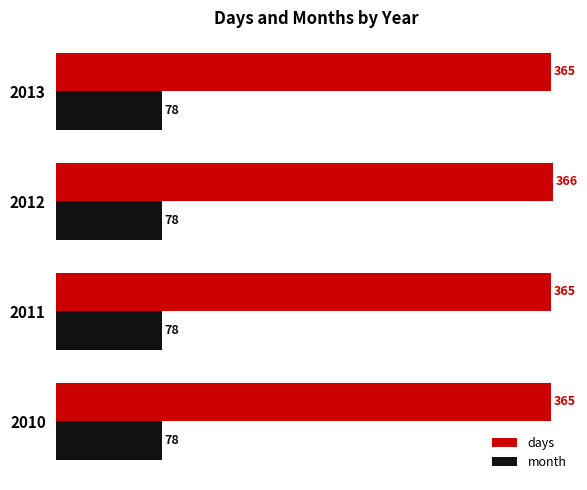

Which series has the largest total across all categories?

days